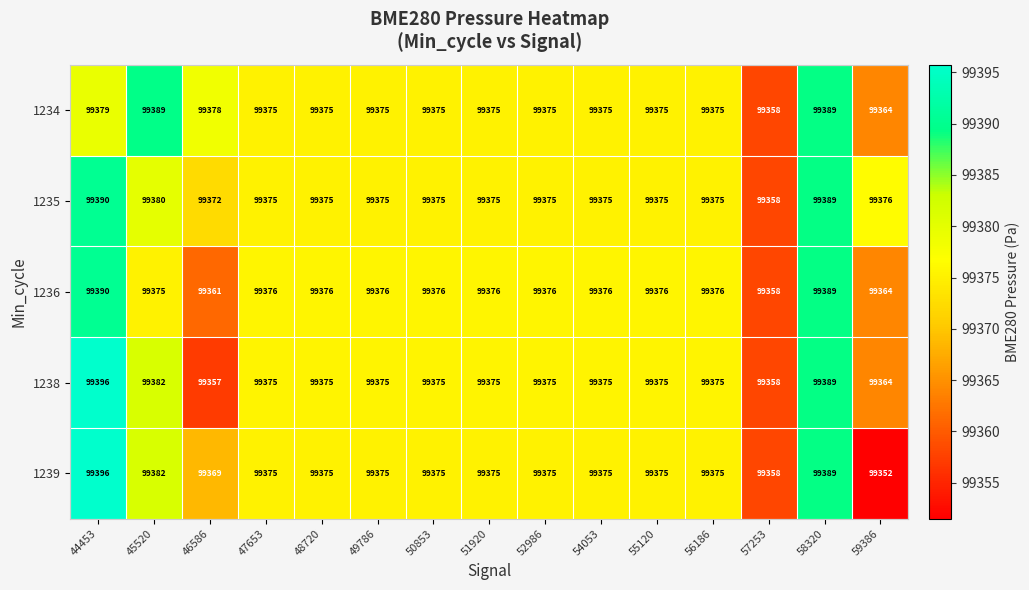

What is the sum of all 1235 values?

1490640